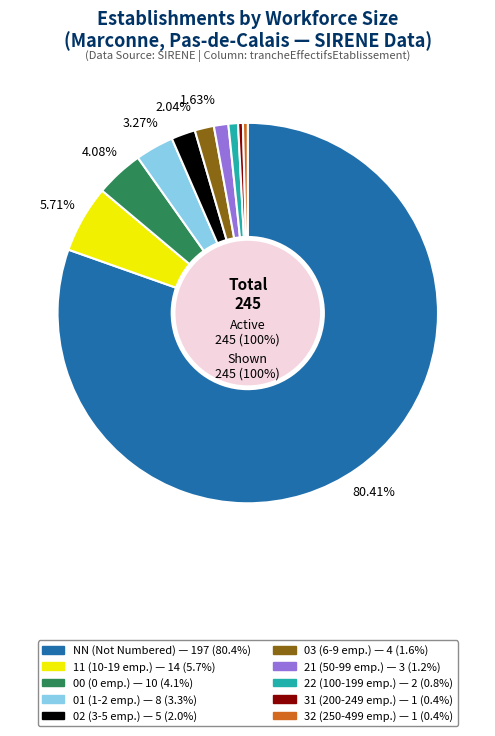

Rank the categories by value from highest to lowest.

NN, 11, 00, 01, 02, 03, 21, 22, 31, 32